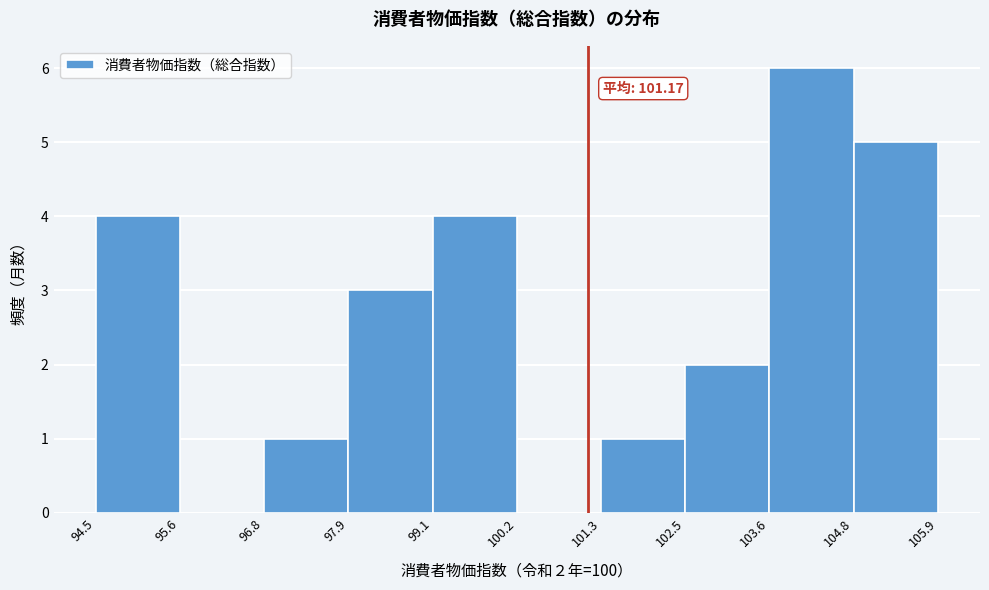

Over which range of the x-axis is the bar tallest?

103.6 to 104.8